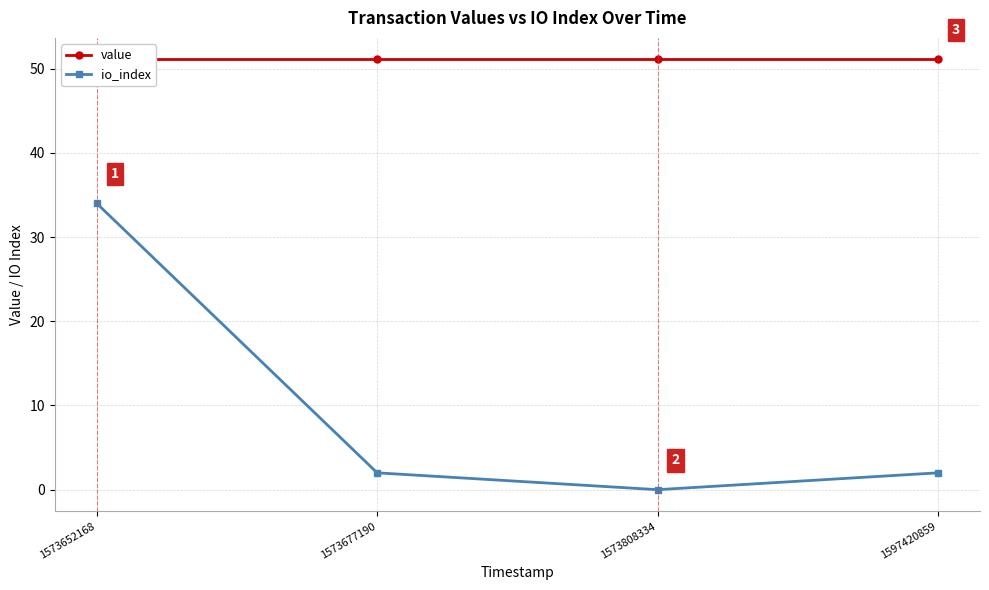

True or false: value and io_index intersect in this chart.

False